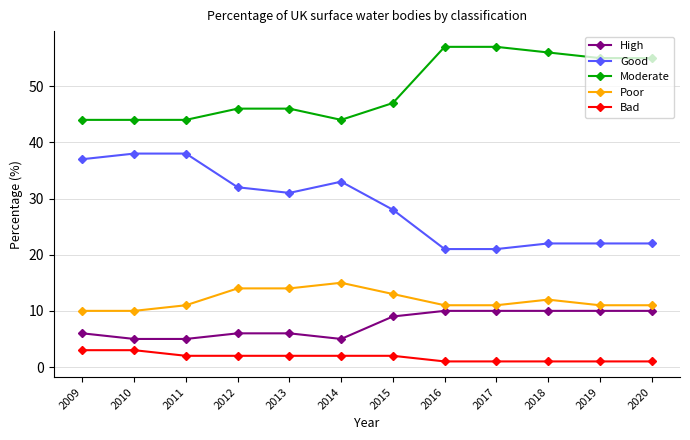

What is the maximum value shown in the chart?

57